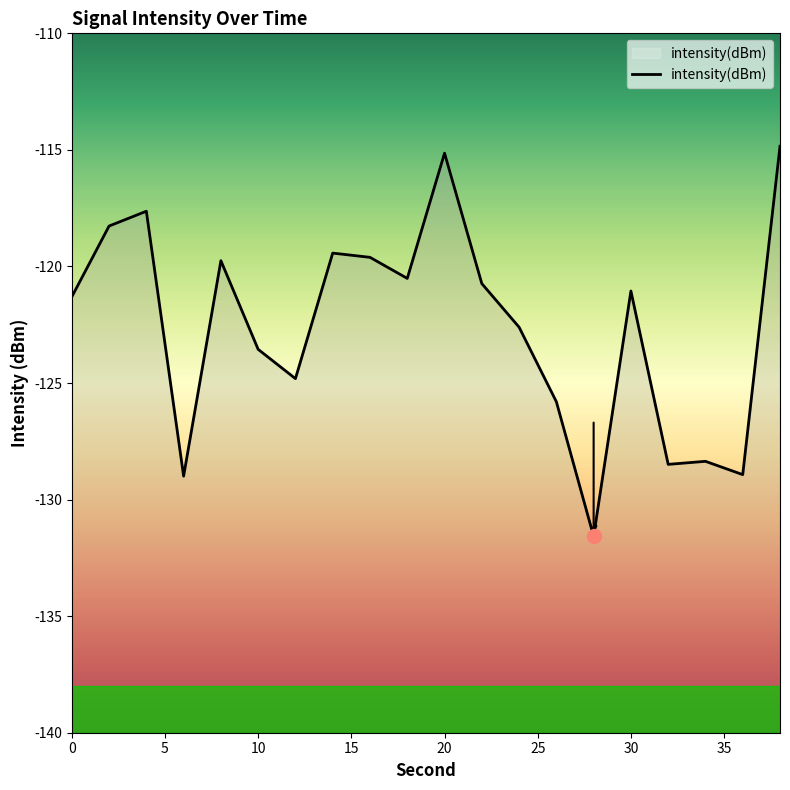

Does the chart have visible grid lines?

No